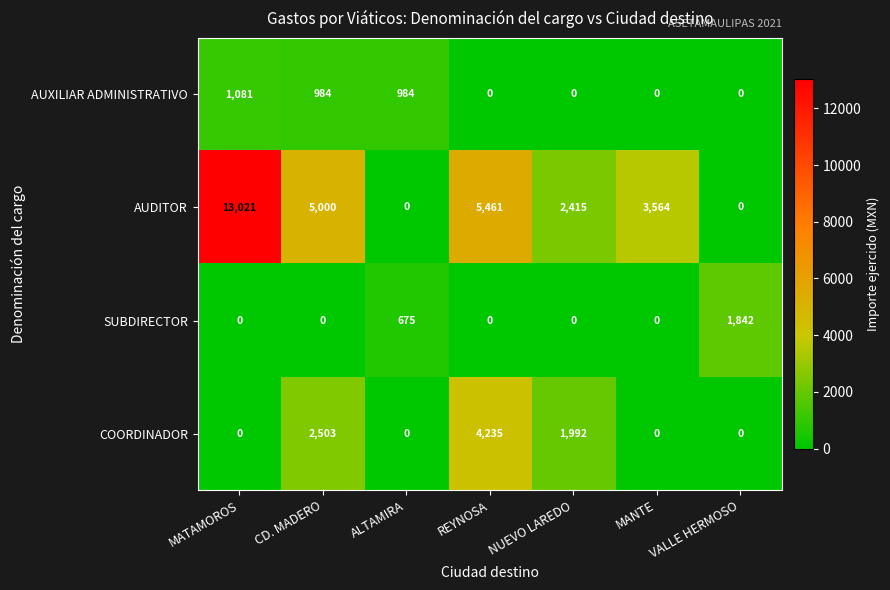

What is the spread (max minus min) of values at ALTAMIRA?

984